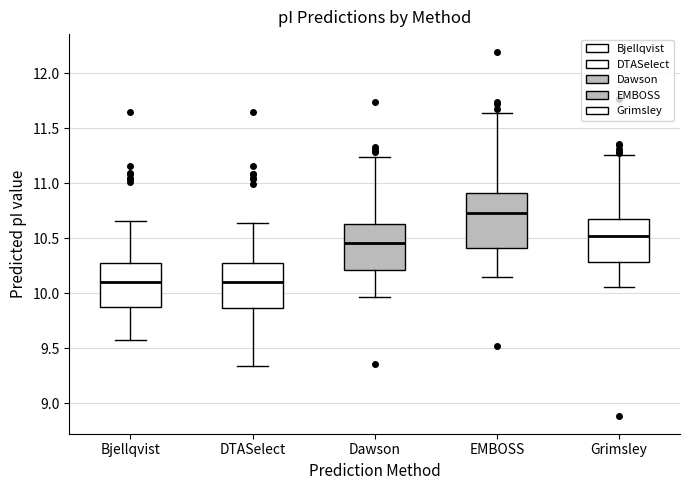

Reading left to right, read every box against the y-axis: the position of its median line, the range the box covers, and the ends of its whiskers. The values are not printed on the chart, so give them approximately, as read against the axis.

Bjellqvist: median 10.10, box 9.90 to 10.25, whiskers 9.60 to 10.65
DTASelect: median 10.10, box 9.85 to 10.25, whiskers 9.35 to 10.65
Dawson: median 10.45, box 10.20 to 10.65, whiskers 9.95 to 11.25
EMBOSS: median 10.75, box 10.40 to 10.90, whiskers 10.15 to 11.65
Grimsley: median 10.50, box 10.30 to 10.70, whiskers 10.05 to 11.25